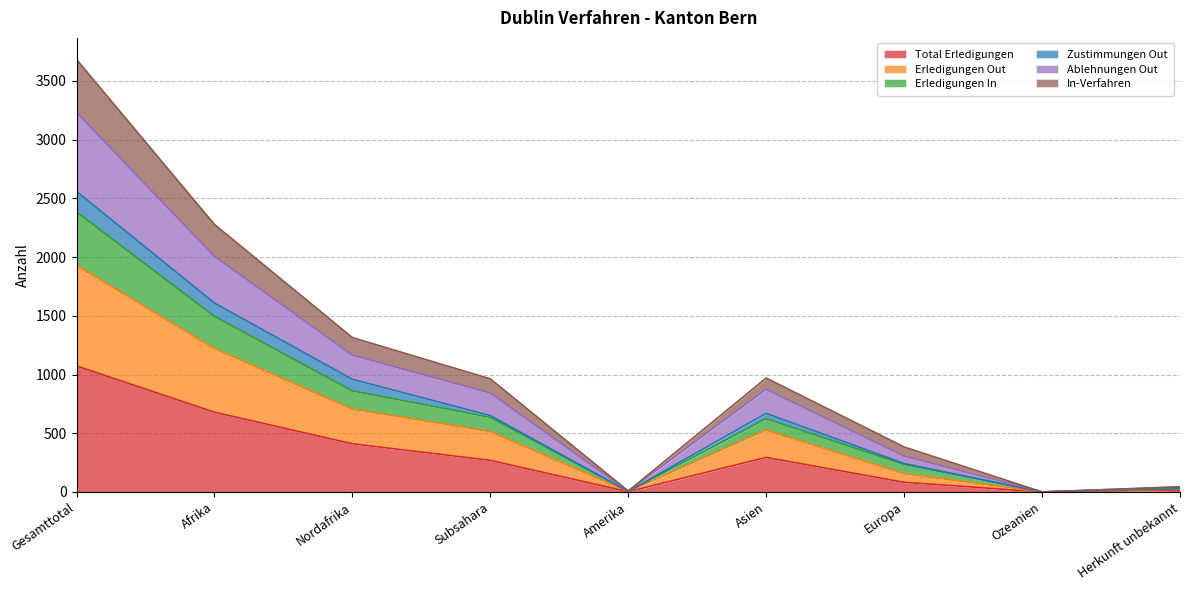

What is the label of the 6th point from the right?

Subsahara